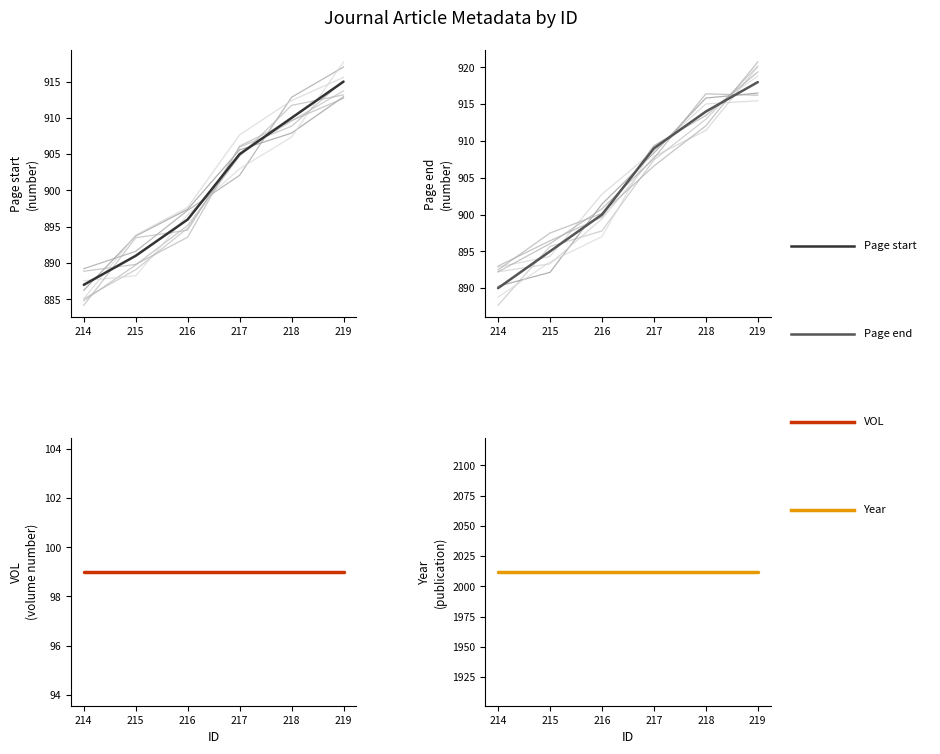

How many Page start values are between 891 and 910?

4